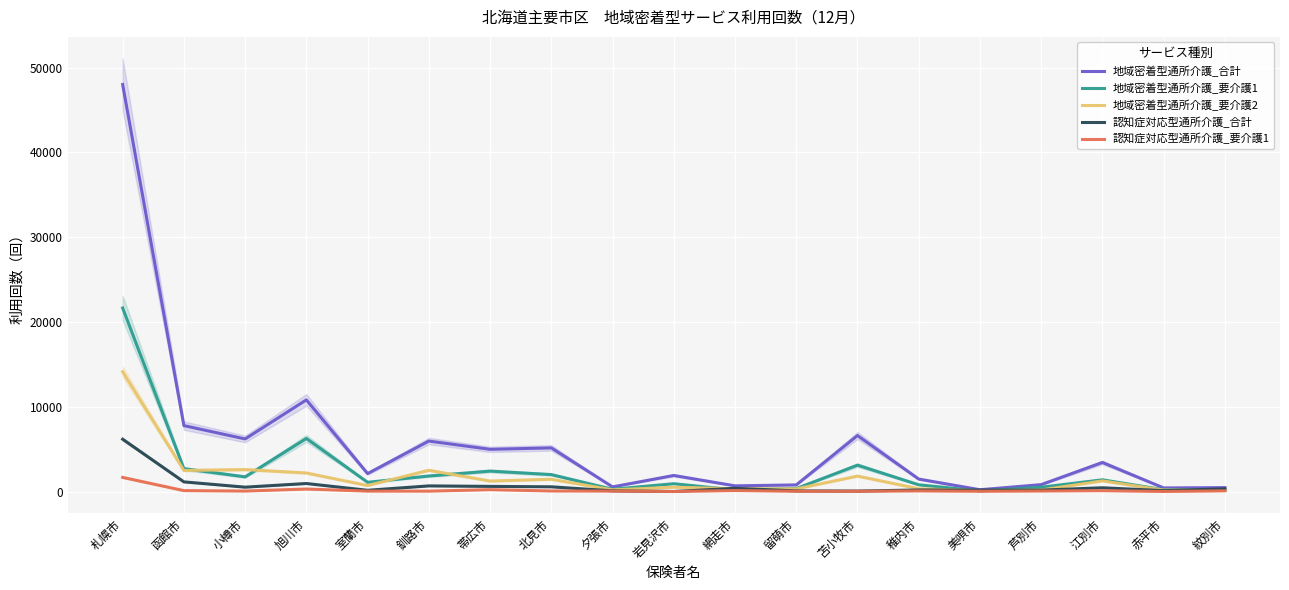

Does the chart display data point markers on the line(s)?

No